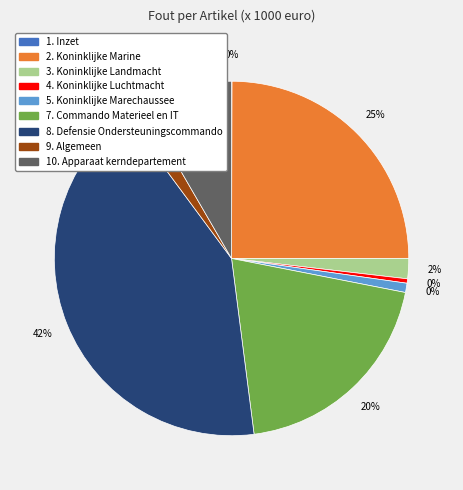

Which has a higher value, 7. Commando Materieel en IT or 4. Koninklijke Luchtmacht?

7. Commando Materieel en IT